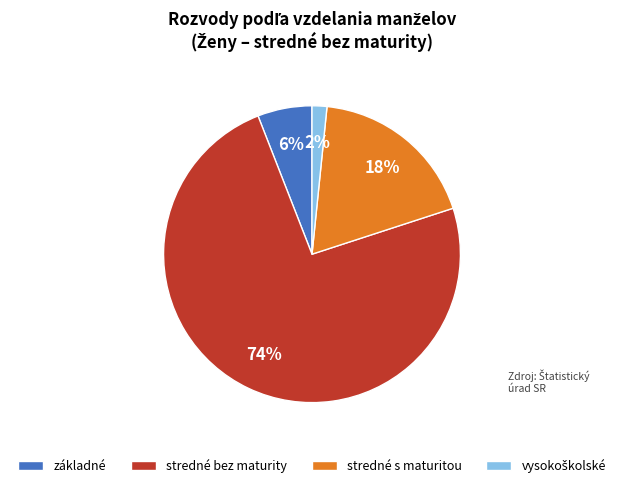

To the nearest percent, what percentage of the pie is základné?

6%